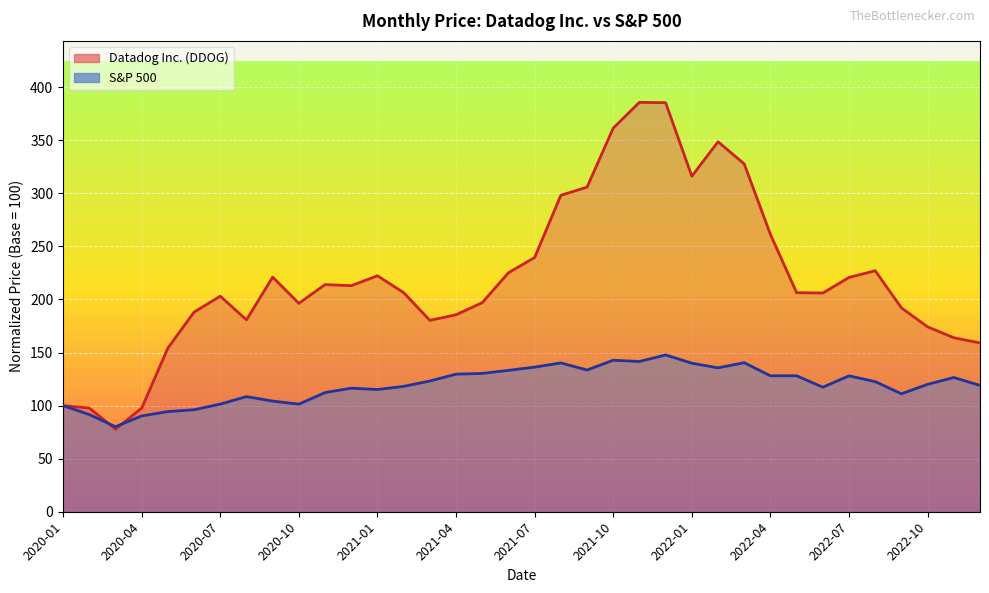

List the series in order of their peak value, highest first.

DDOG, S&P 500